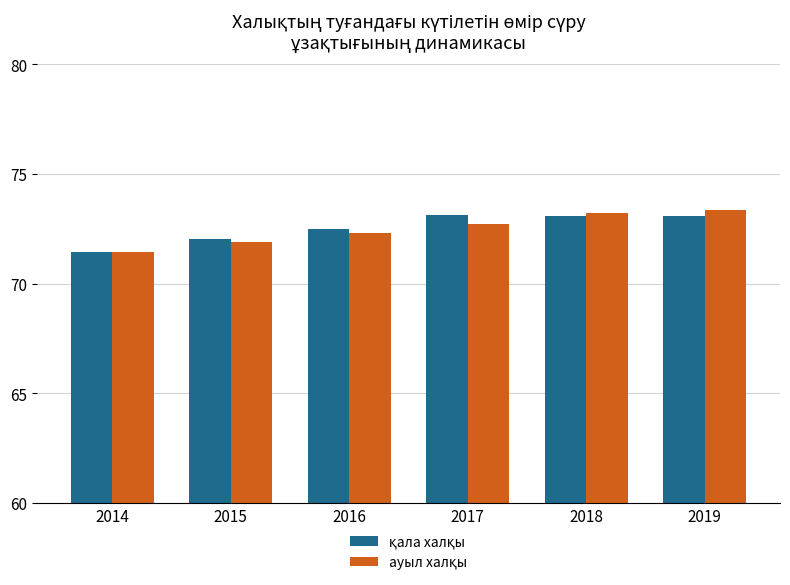

What is the total value across all series at 2018?

146.3